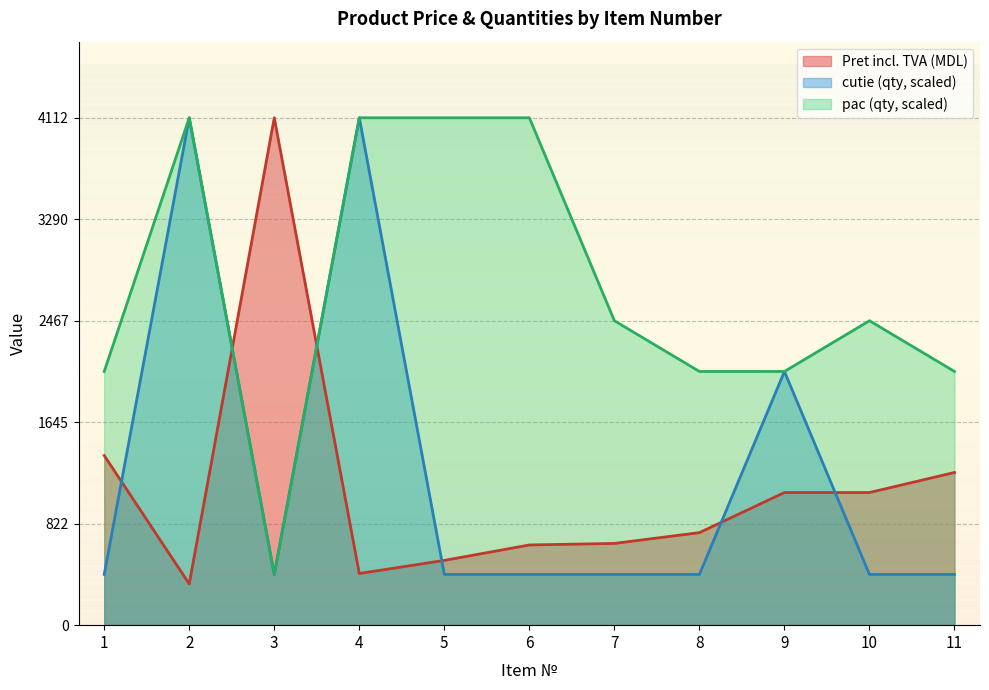

Rank the series at 3 from lowest to highest value.

cutie (qty), pac (qty), Pret incl. TVA (MDL)